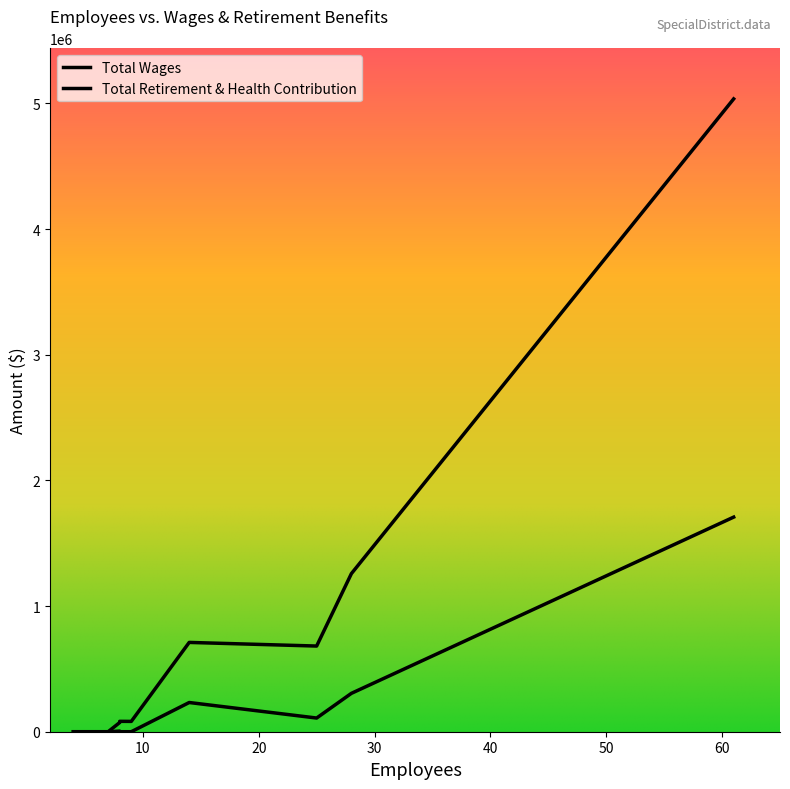

The Total Retirement & Health Contribution series shows 108930 at 25. True or false?

True